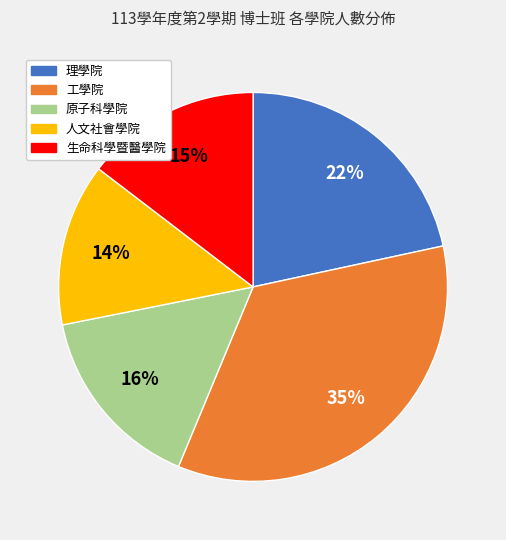

Do 理學院 and 工學院 together represent more than half of the pie?

Yes